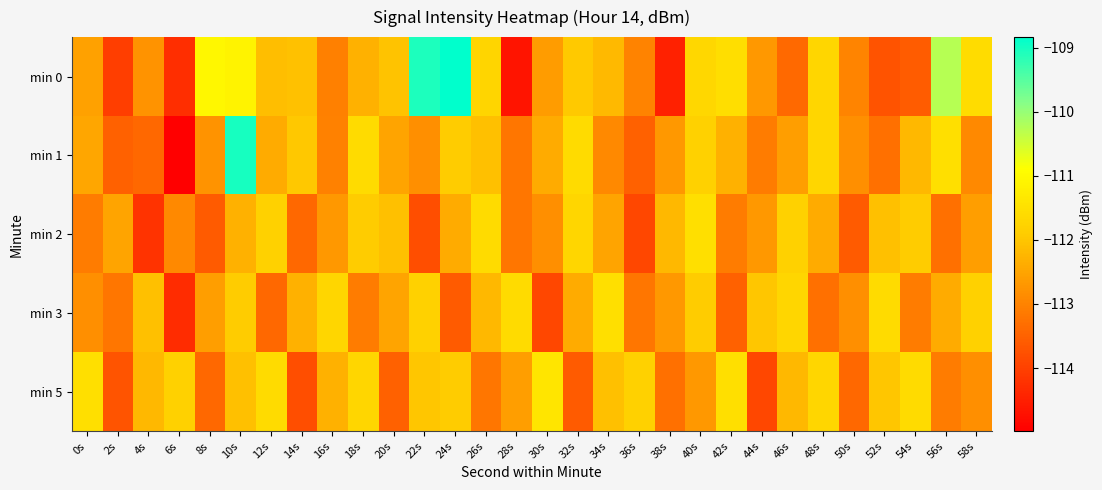

Which series has the widest spread of values?

min 1